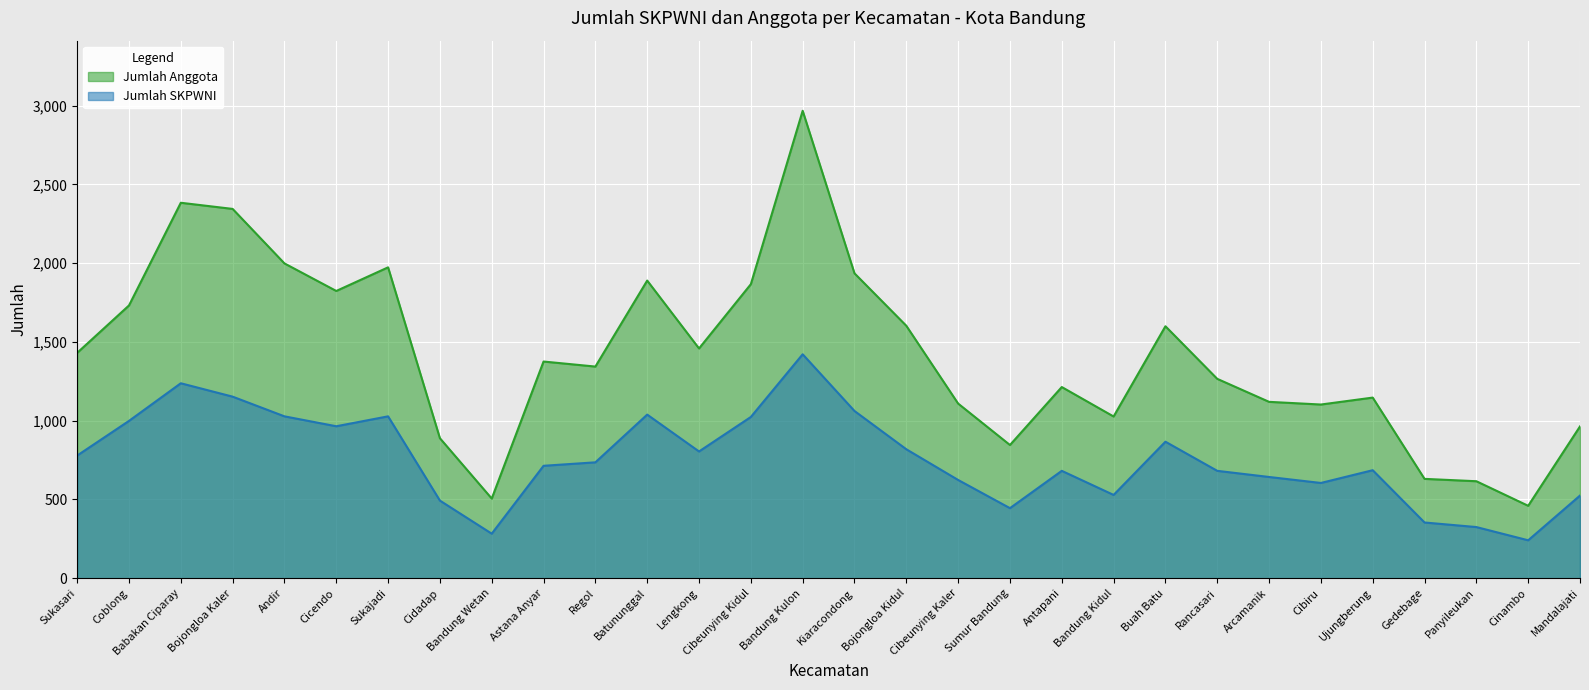

What is the average value of the Jumlah SKPWNI series?

760